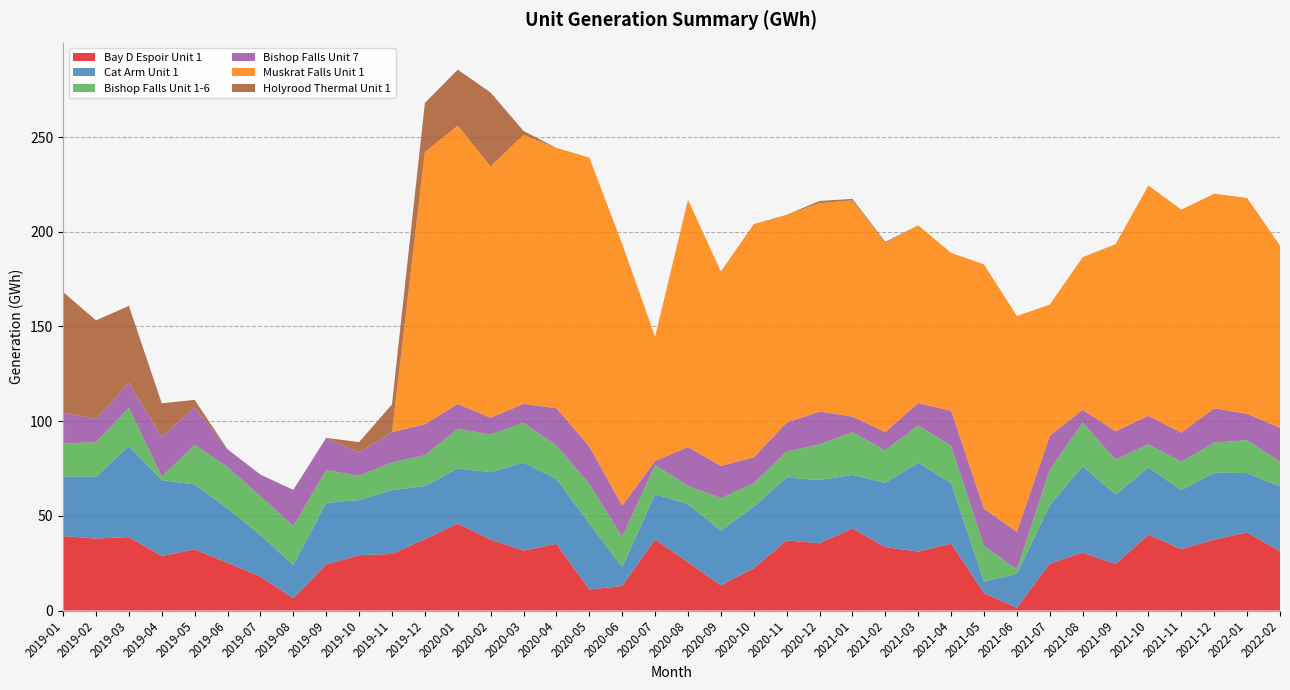

Reading right to left, transcribe all the data shown in this chart.

Bay D Espoir Unit 1: 2022-02=31.3	2022-01=41.2	2021-12=37.4	2021-11=32.4	2021-10=40.0	2021-09=24.5	2021-08=30.5	2021-07=24.8	2021-06=1.4	2021-05=9.2	2021-04=35.4	2021-03=31.1	2021-02=33.5	2021-01=43.3	2020-12=35.5	2020-11=37.0	2020-10=22.3	2020-09=13.3	2020-08=25.5	2020-07=37.5	2020-06=12.9	2020-05=11.1	2020-04=35.2	2020-03=31.7	2020-02=37.4	2020-01=45.9	2019-12=37.7	2019-11=29.9	2019-10=29.2	2019-09=24.3	2019-08=6.5	2019-07=17.9	2019-06=25.3	2019-05=32.3	2019-04=28.8	2019-03=38.8	2019-02=38.0	2019-01=39.3
Cat Arm Unit 1: 2022-02=34.2	2022-01=31.4	2021-12=35.3	2021-11=31.2	2021-10=35.5	2021-09=36.6	2021-08=45.7	2021-07=30.8	2021-06=18.0	2021-05=6.0	2021-04=31.9	2021-03=46.9	2021-02=34.0	2021-01=28.2	2020-12=33.4	2020-11=33.2	2020-10=32.5	2020-09=28.9	2020-08=30.6	2020-07=24.0	2020-06=9.9	2020-05=34.7	2020-04=34.3	2020-03=46.4	2020-02=35.6	2020-01=29.1	2019-12=28.1	2019-11=33.7	2019-10=29.1	2019-09=32.5	2019-08=17.5	2019-07=22.0	2019-06=28.6	2019-05=34.3	2019-04=40.1	2019-03=48.0	2019-02=32.7	2019-01=31.5
Bishop Falls Unit 1-6: 2022-02=13.1	2022-01=17.4	2021-12=15.8	2021-11=15.0	2021-10=12.2	2021-09=18.5	2021-08=23.0	2021-07=18.8	2021-06=2.3	2021-05=18.9	2021-04=19.7	2021-03=19.7	2021-02=17.2	2021-01=22.6	2020-12=18.8	2020-11=13.7	2020-10=12.4	2020-09=17.1	2020-08=9.9	2020-07=15.3	2020-06=16.0	2020-05=21.0	2020-04=17.7	2020-03=20.9	2020-02=19.9	2020-01=20.9	2019-12=16.2	2019-11=14.6	2019-10=12.8	2019-09=17.3	2019-08=20.7	2019-07=20.5	2019-06=21.9	2019-05=20.9	2019-04=1.8	2019-03=20.3	2019-02=18.2	2019-01=17.4
Bishop Falls Unit 7: 2022-02=17.9	2022-01=13.9	2021-12=18.2	2021-11=15.3	2021-10=15.1	2021-09=15.0	2021-08=6.7	2021-07=18.0	2021-06=19.8	2021-05=19.6	2021-04=18.5	2021-03=11.9	2021-02=9.6	2021-01=8.3	2020-12=17.4	2020-11=15.3	2020-10=13.6	2020-09=17.1	2020-08=20.4	2020-07=2.2	2020-06=16.5	2020-05=19.8	2020-04=19.7	2020-03=10.1	2020-02=8.9	2020-01=13.2	2019-12=16.3	2019-11=16.0	2019-10=12.3	2019-09=17.1	2019-08=19.0	2019-07=11.4	2019-06=9.4	2019-05=19.8	2019-04=21.1	2019-03=13.2	2019-02=12.3	2019-01=16.2
Muskrat Falls Unit 1: 2022-02=96.2	2022-01=114.0	2021-12=113.4	2021-11=117.8	2021-10=121.6	2021-09=98.8	2021-08=80.6	2021-07=69.3	2021-06=114.0	2021-05=129.0	2021-04=83.3	2021-03=93.8	2021-02=99.8	2021-01=114.2	2020-12=110.0	2020-11=109.7	2020-10=123.1	2020-09=102.7	2020-08=130.6	2020-07=65.6	2020-06=138.2	2020-05=152.6	2020-04=137.5	2020-03=142.0	2020-02=132.7	2020-01=146.9	2019-12=143.8	2019-11=0.0	2019-10=0.0	2019-09=0.0	2019-08=0.0	2019-07=0.0	2019-06=0.0	2019-05=0.0	2019-04=0.0	2019-03=0.0	2019-02=0.0	2019-01=0.0
Holyrood Thermal Unit 1: 2022-02=0.0	2022-01=0.0	2021-12=0.0	2021-11=0.0	2021-10=0.0	2021-09=0.0	2021-08=0.0	2021-07=0.0	2021-06=0.0	2021-05=0.0	2021-04=0.0	2021-03=0.0	2021-02=0.6	2021-01=0.8	2020-12=1.2	2020-11=0.0	2020-10=0.0	2020-09=0.0	2020-08=0.0	2020-07=0.0	2020-06=0.0	2020-05=0.0	2020-04=0.0	2020-03=2.1	2020-02=39.0	2020-01=29.6	2019-12=25.9	2019-11=14.6	2019-10=5.4	2019-09=0.0	2019-08=0.0	2019-07=0.0	2019-06=0.0	2019-05=3.9	2019-04=17.7	2019-03=40.6	2019-02=52.1	2019-01=63.8